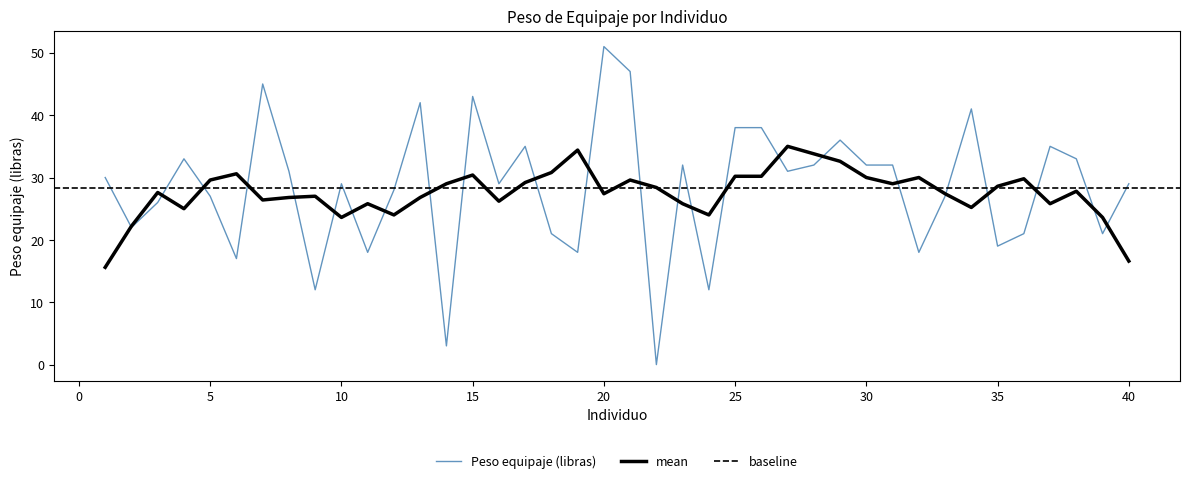

The value at 1 is 30. True or false?

True